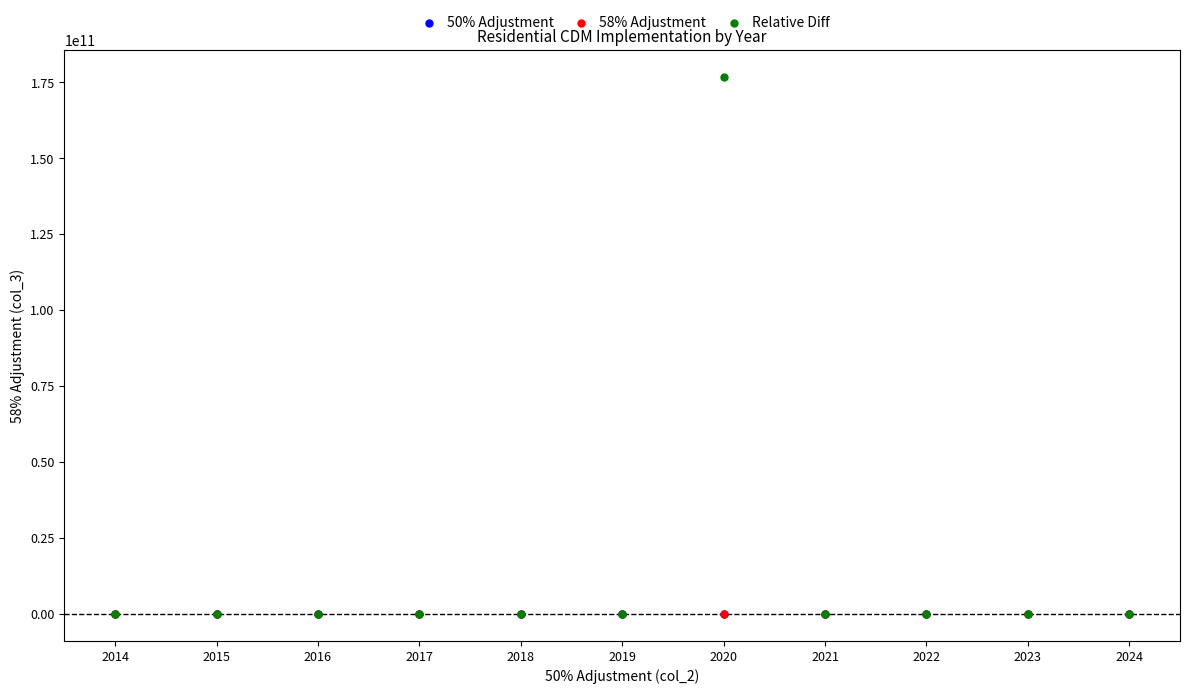

What are all the series names shown in the legend?

50% Adjustment, 58% Adjustment, Relative Diff